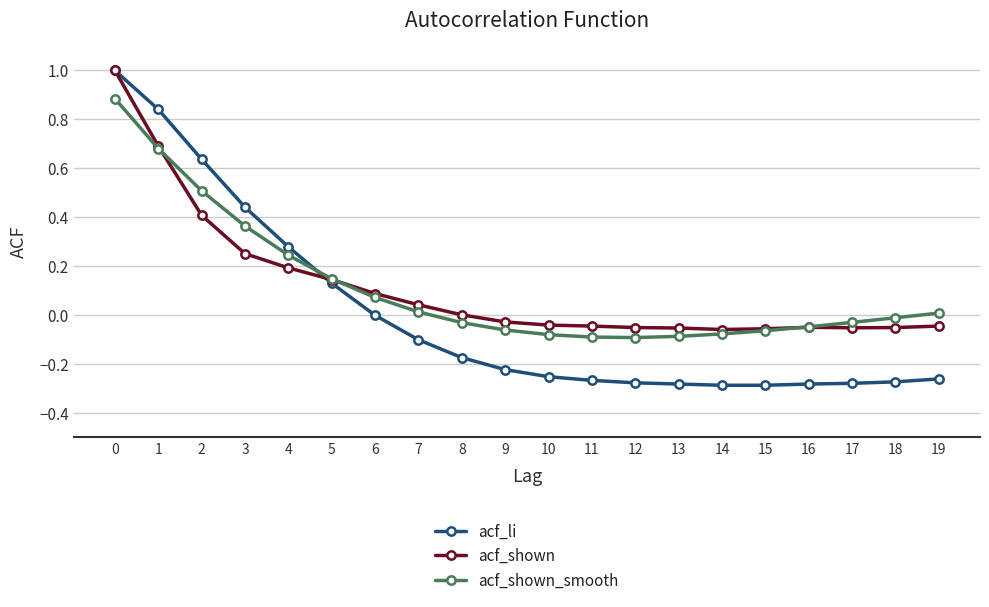

Is it true that acf_shown equals 0.4 at 2?

True